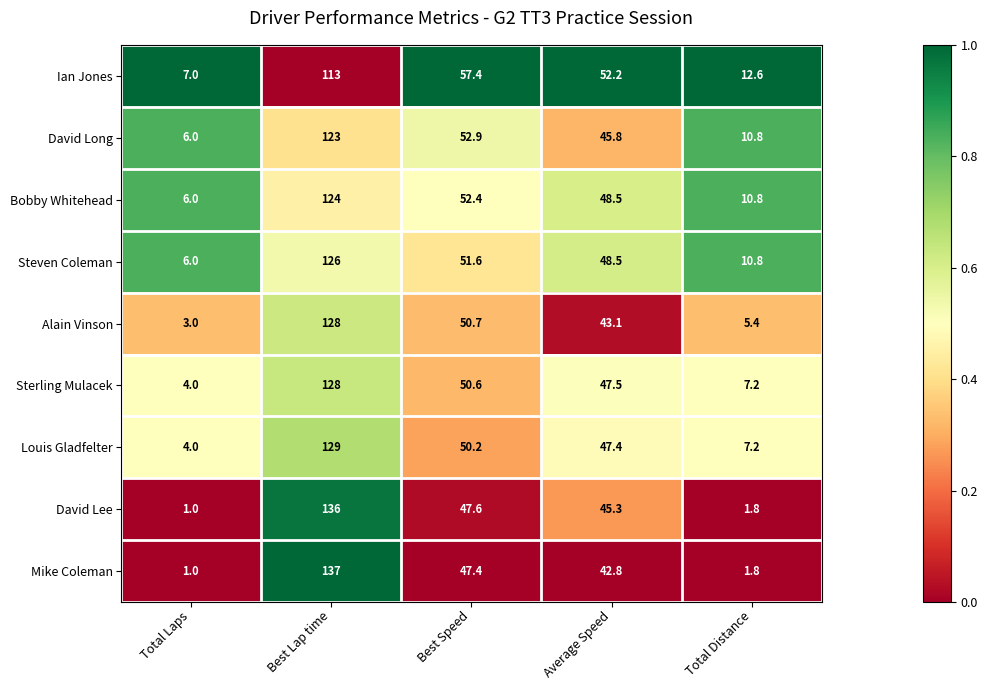

What is the difference between the maximum and minimum values in the Louis Gladfelter series?

125.0